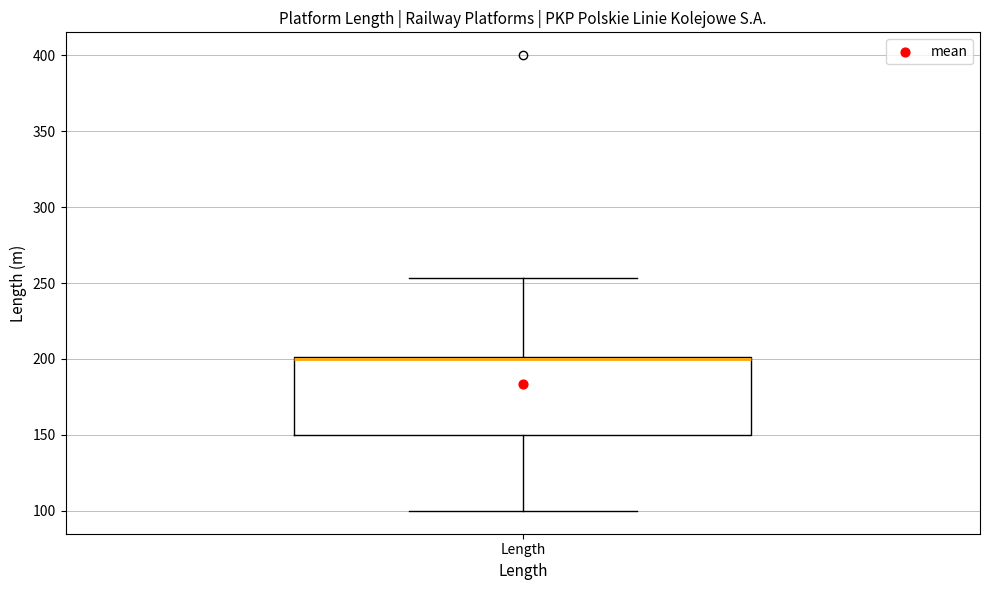

Read this box plot against the y-axis: the position of the median line, the range covered by the box, and the ends of both whiskers. The values are not printed on the chart, so give them approximately, as read against the axis.

median 200 (drawn on the box's upper edge), box 150 to 200, whiskers 100 to 255